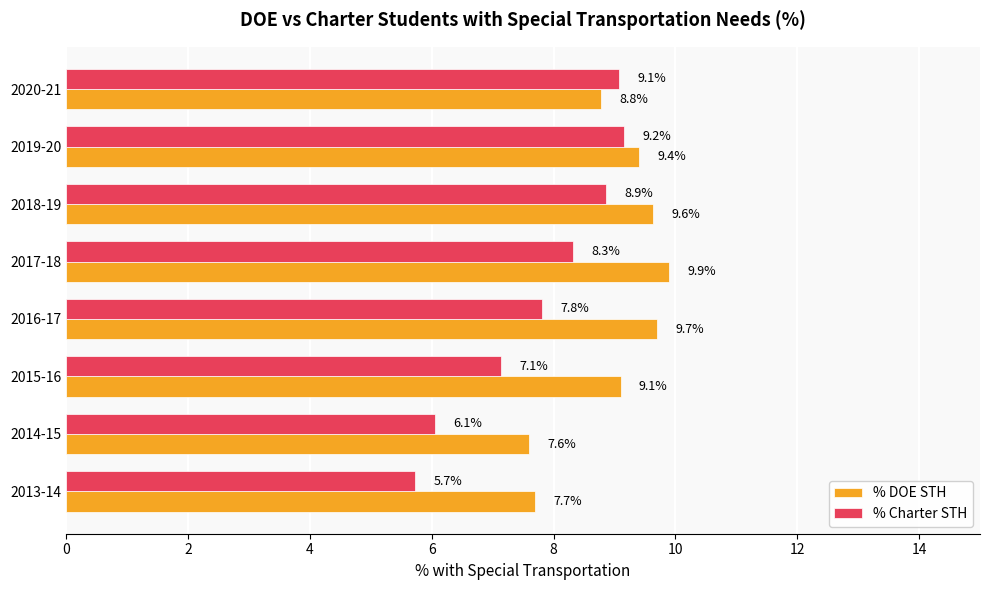

Rank the series by their average value, from lowest to highest.

% Charter STH, % DOE STH